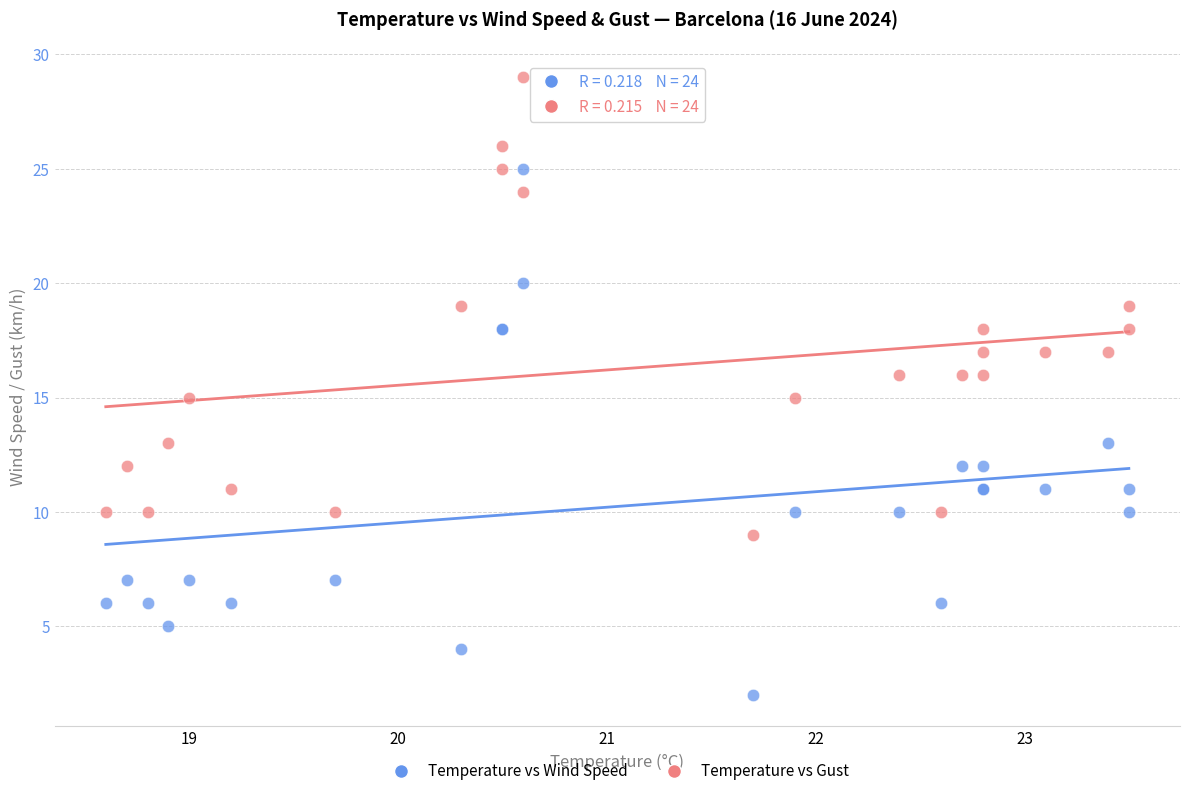

Which series reaches the maximum Y coordinate?

Temperature vs Gust